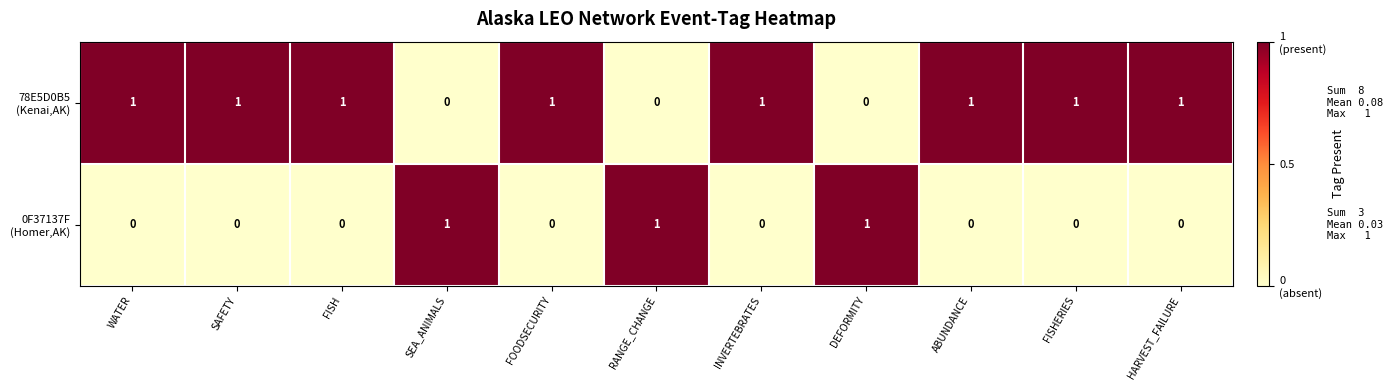

At how many categories does at least one series exceed 0?

11